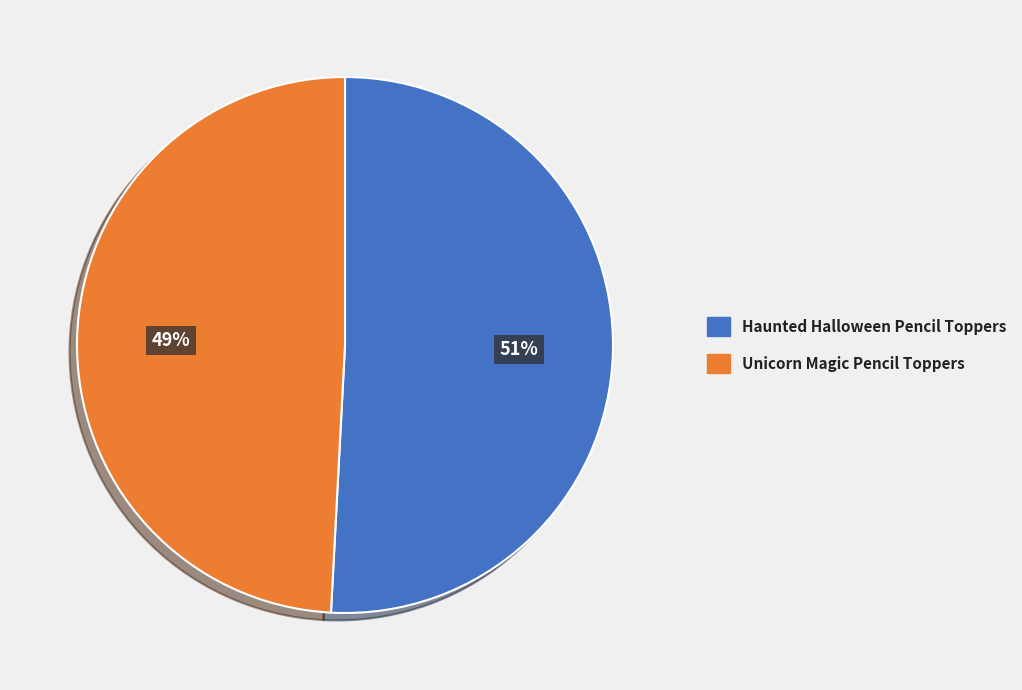

To the nearest percent, what is the difference between the largest and smallest slice percentages?

2%